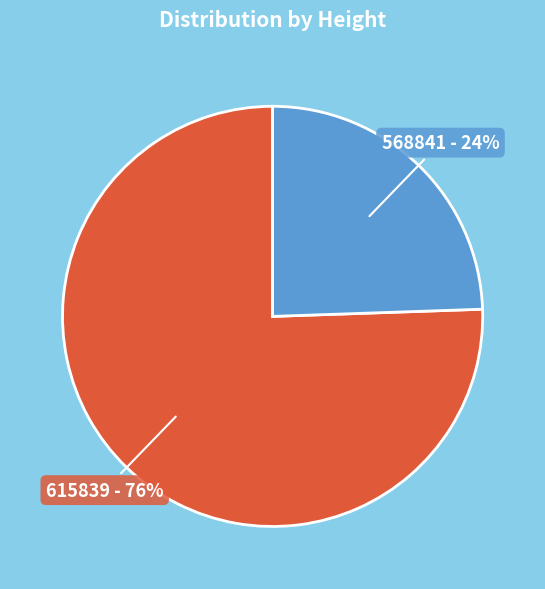

Which slice represents more than half of the pie?

615839